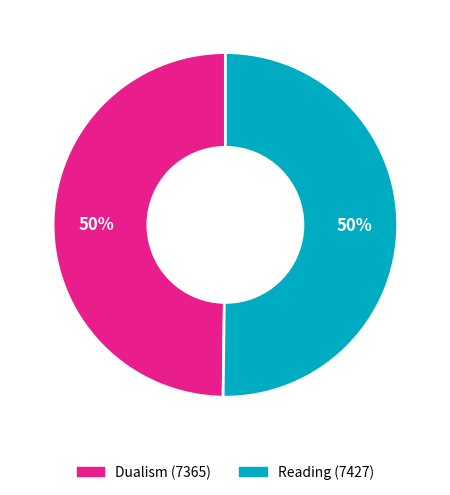

True or false: Reading (7427) accounts for 50% of the total.

True